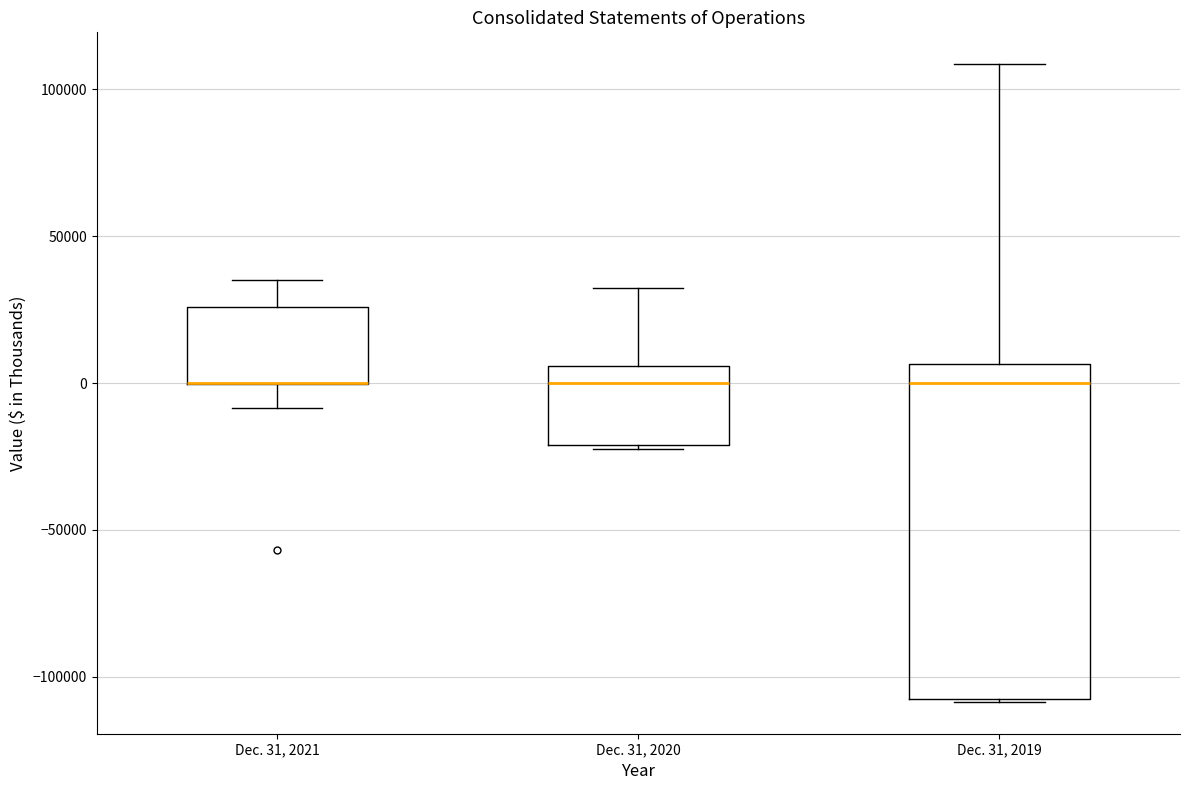

Reading left to right, read every box against the y-axis: the position of its median line, the range the box covers, and the ends of its whiskers. The values are not printed on the chart, so give them approximately, as read against the axis.

Dec. 31, 2021: median 0 (drawn on the box's lower edge), box 0 to 25000, whiskers -10000 to 35000
Dec. 31, 2020: median 0, box -20000 to 5000, whiskers -25000 to 30000
Dec. 31, 2019: median 0, box -105000 to 5000, whiskers -110000 to 110000